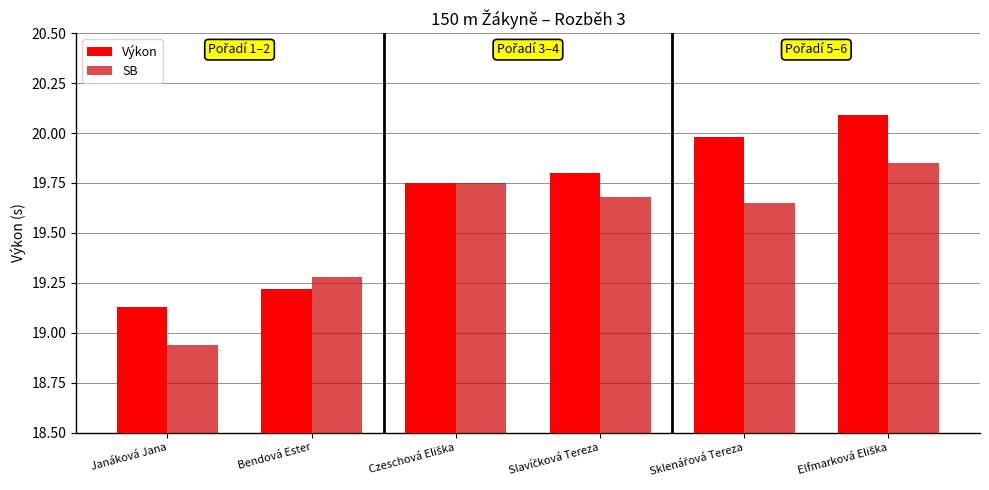

What is the difference between the maximum and minimum values in the Výkon series?

1.0